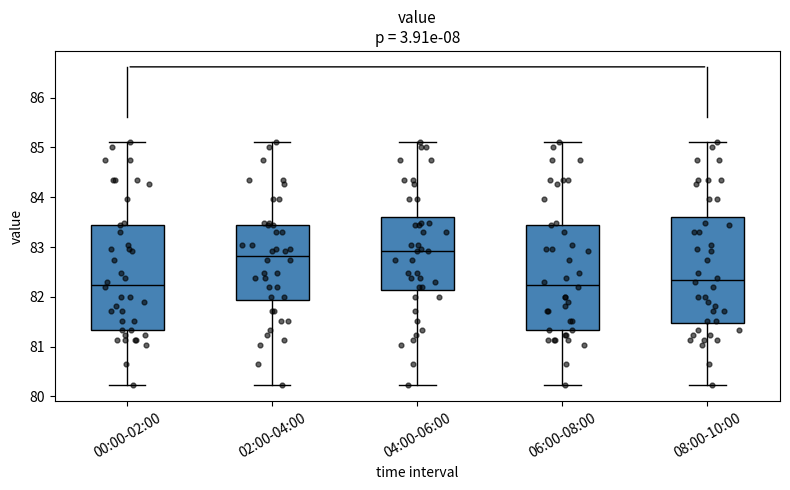

Reading left to right, transcribe this box plot: for each box, give where its median line is, the range the box spans, and where its two whiskers end, as read against the y-axis. The values are not printed on the chart, so give them approximately, as read against the axis.

00:00-02:00: median 82.2, box 81.3 to 83.5, whiskers 80.2 to 85.1
02:00-04:00: median 82.8, box 81.9 to 83.5, whiskers 80.2 to 85.1
04:00-06:00: median 82.9, box 82.1 to 83.6, whiskers 80.2 to 85.1
06:00-08:00: median 82.2, box 81.3 to 83.5, whiskers 80.2 to 85.1
08:00-10:00: median 82.3, box 81.5 to 83.6, whiskers 80.2 to 85.1